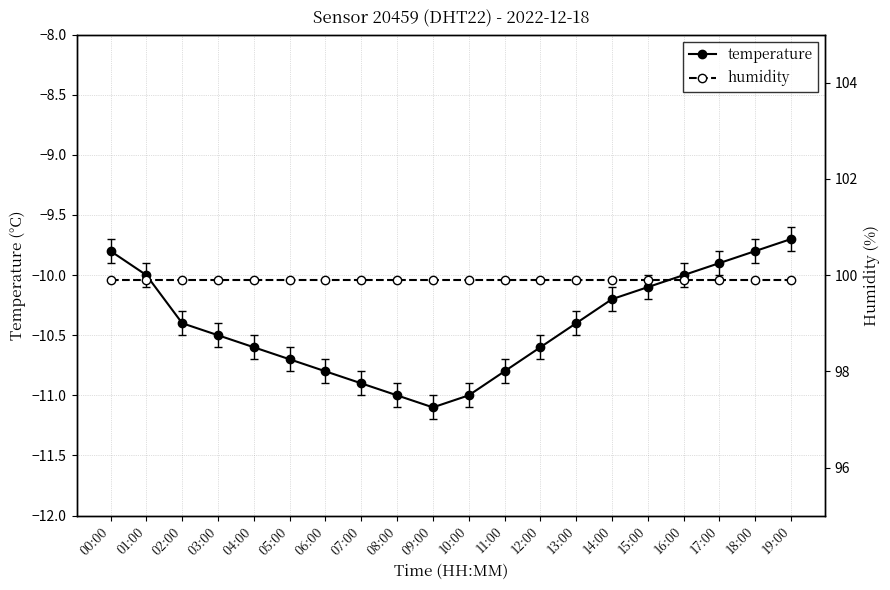

Which series has the largest total across all categories?

humidity